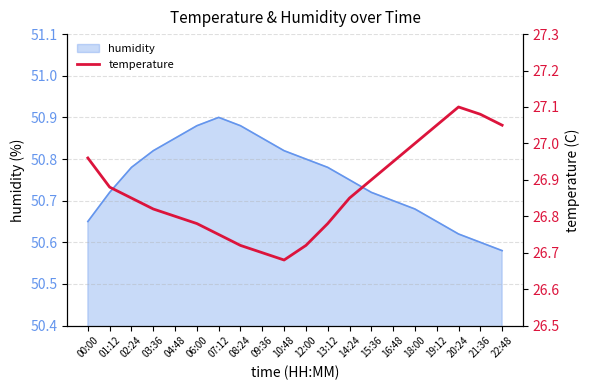

Where is the first local maximum?

20:24